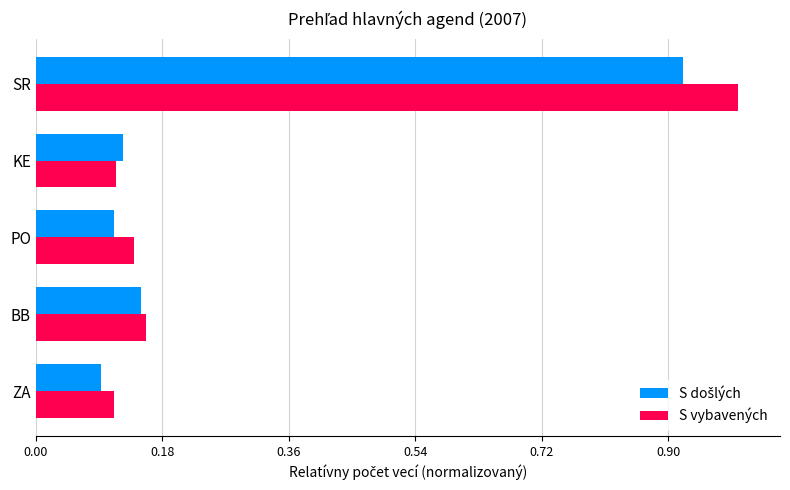

What is the sum of the S vybavených values at PO and KE?

0.3